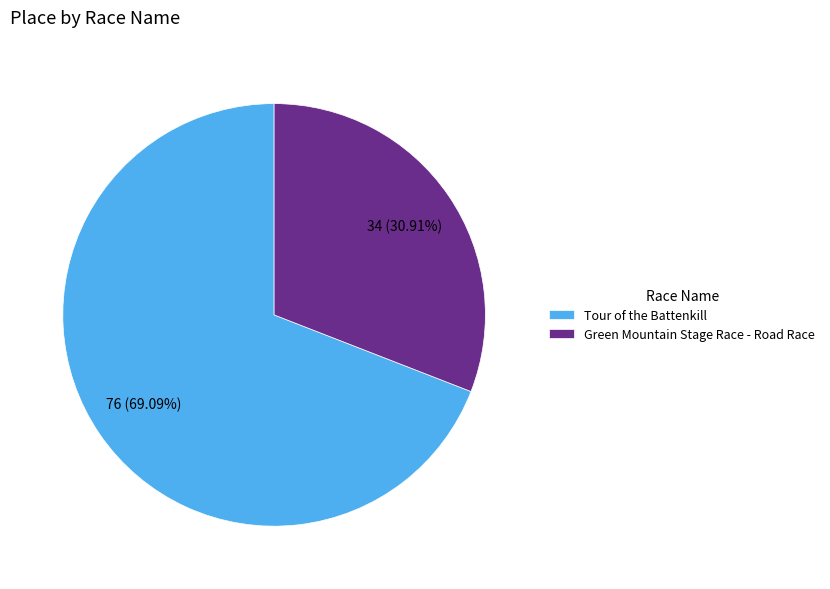

How many segments does this pie chart have?

2